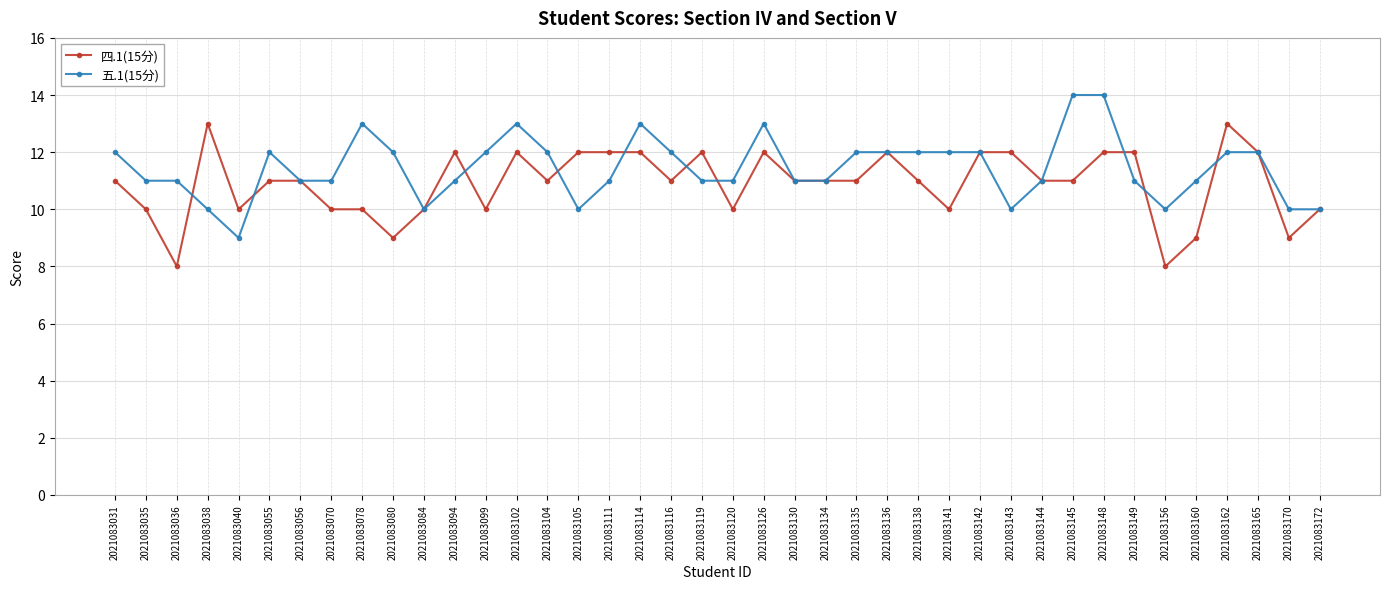

What is the value of the 五.1(15分) point at the 3rd from the left?

11